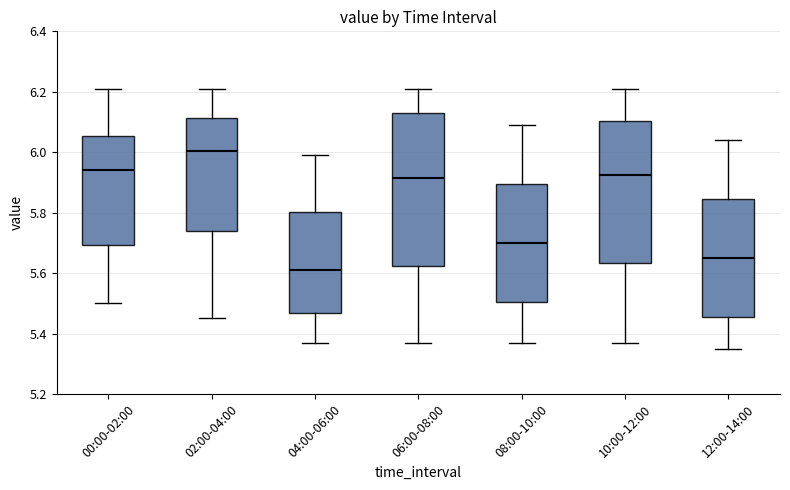

Where does the lower whisker of the box for 10:00-12:00 end on the y-axis? The values are not printed on the chart, so give them approximately, as read against the axis.

5.38